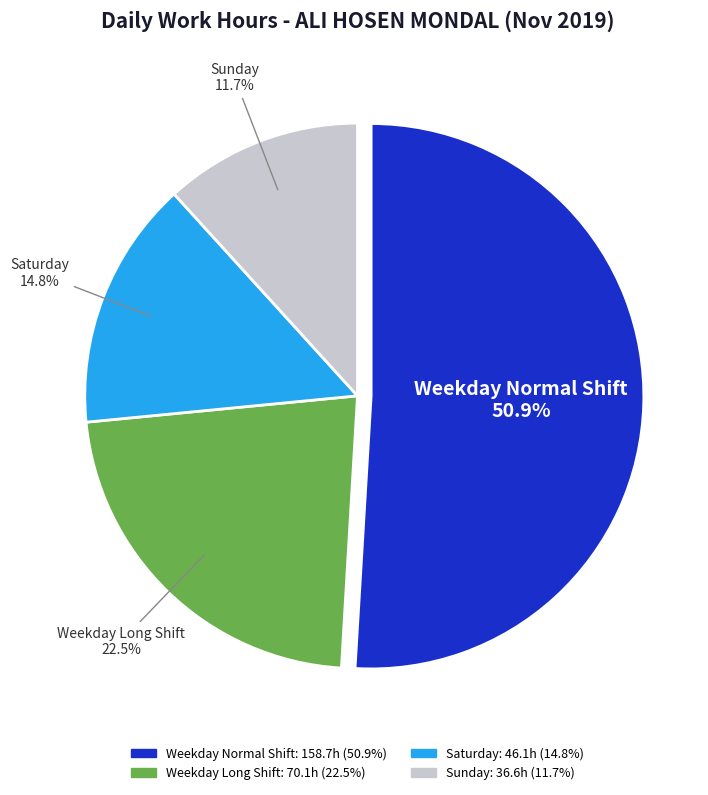

Is there a majority slice in this chart?

Yes